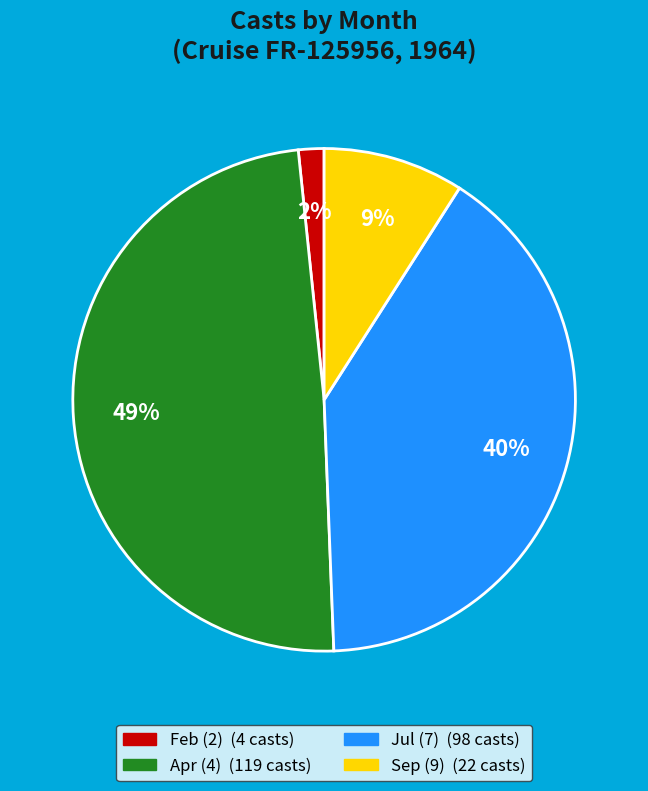

How many slices are in this pie chart?

4